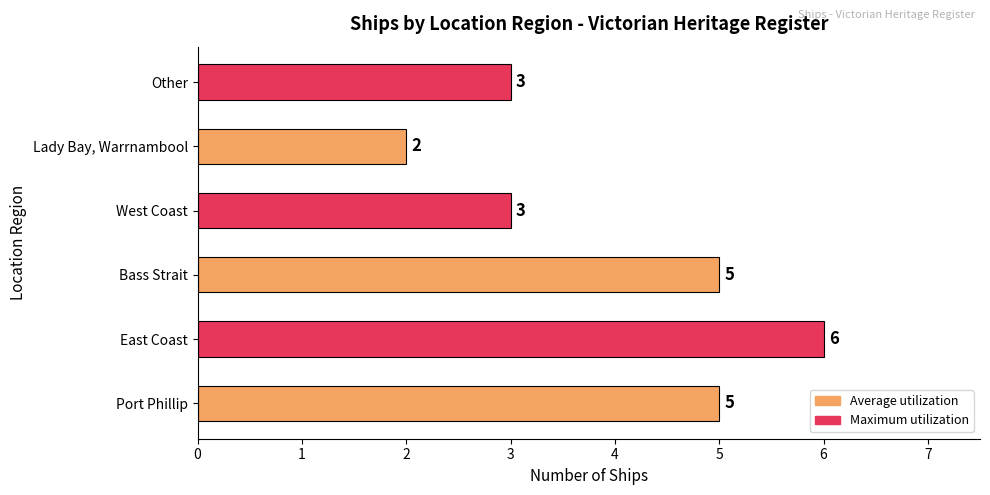

How many values are below 5?

3